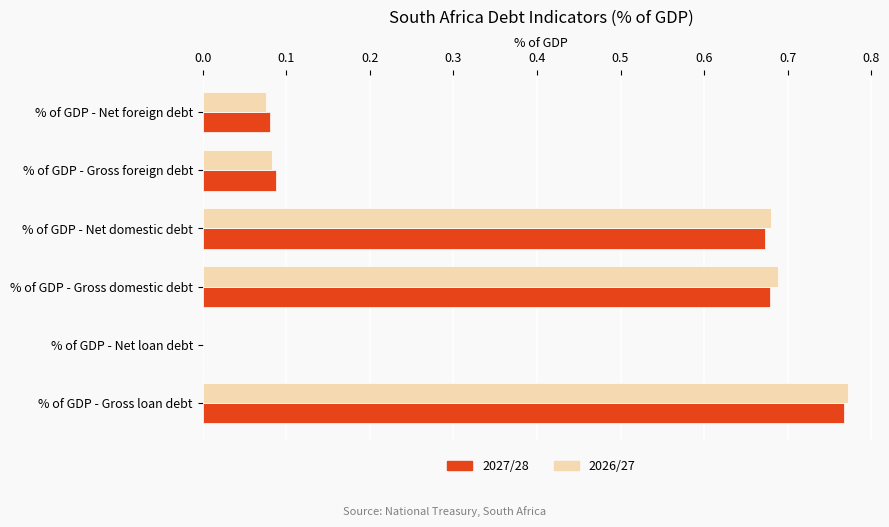

What is the sum of all 2027/28 values?

2.3